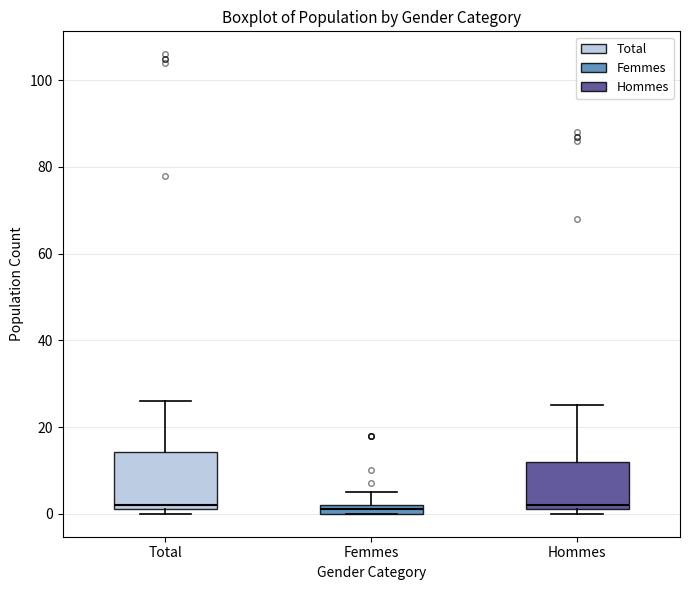

Which box is the tallest, from its lower edge to its upper edge?

Total